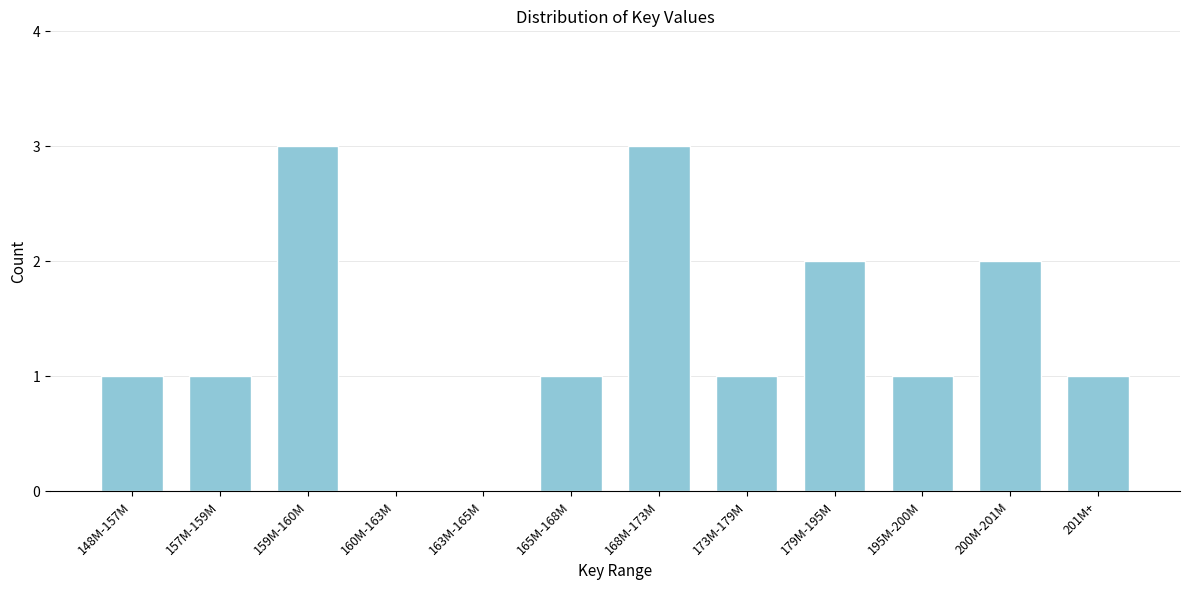

Reading left to right, what are all the values shown in this chart?

148M-157M=1	157M-159M=1	159M-160M=3	160M-163M=0	163M-165M=0	165M-168M=1	168M-173M=3	173M-179M=1	179M-195M=2	195M-200M=1	200M-201M=2	201M+=1